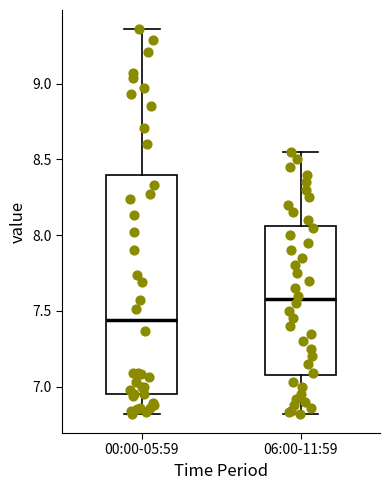

Reading left to right, transcribe this box plot: for each box, give where its median line is, the range the box spans, and where its two whiskers end, as read against the y-axis. The values are not printed on the chart, so give them approximately, as read against the axis.

00:00-05:59: median 7.45, box 6.95 to 8.40, whiskers 6.80 to 9.35
06:00-11:59: median 7.60, box 7.10 to 8.05, whiskers 6.80 to 8.55